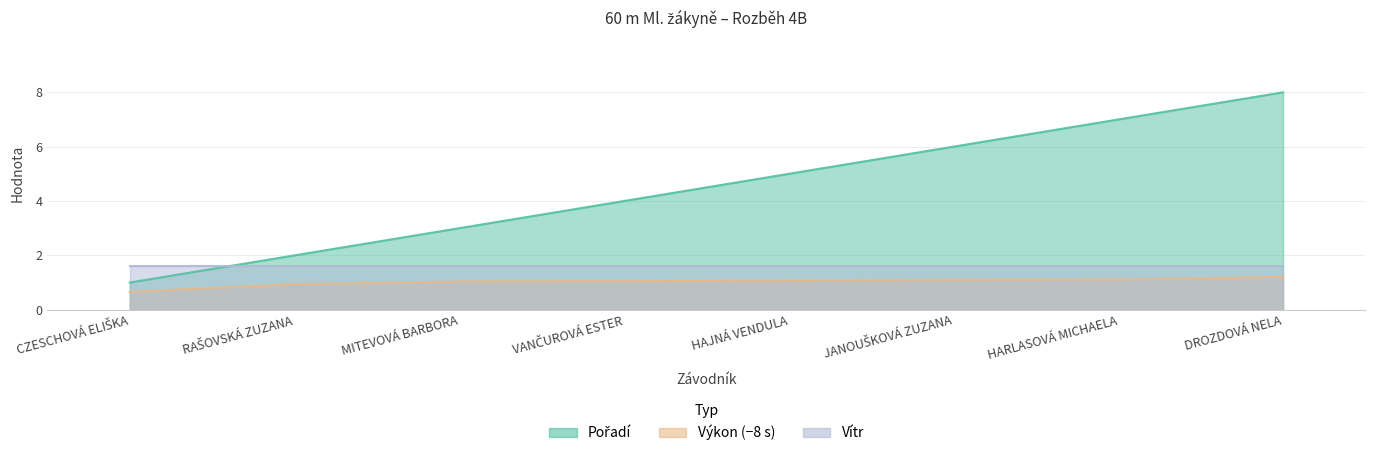

The Pořadí series shows 6.0 at JANOUŠKOVÁ ZUZANA. True or false?

True